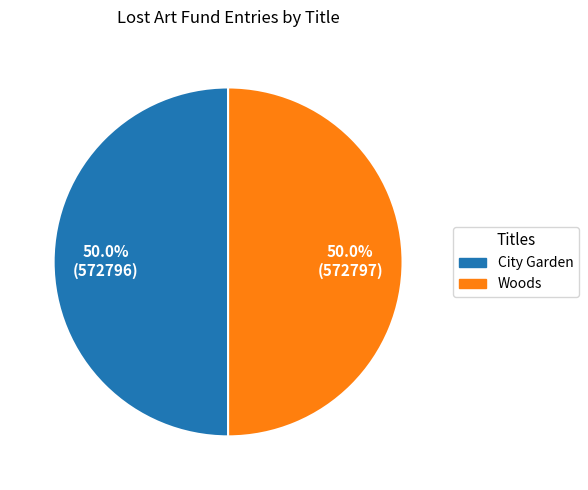

To the nearest percent, what portion does Woods represent?

50%